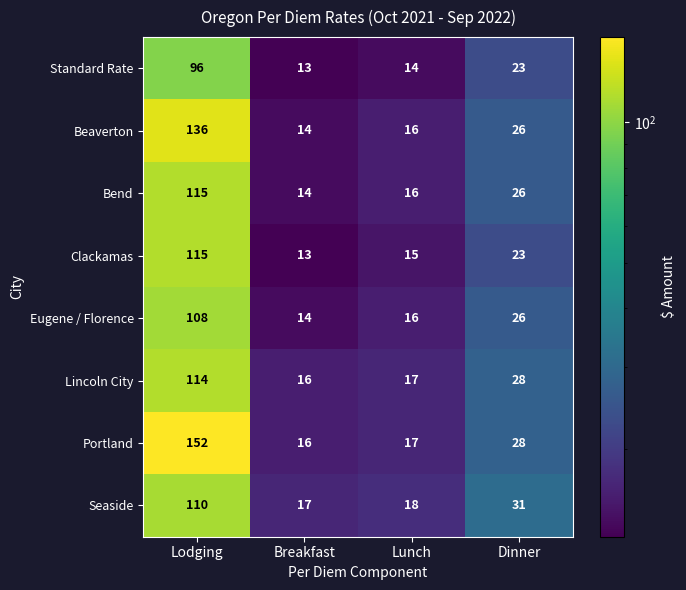

Between Lodging and Breakfast, which series saw the biggest shift?

Portland